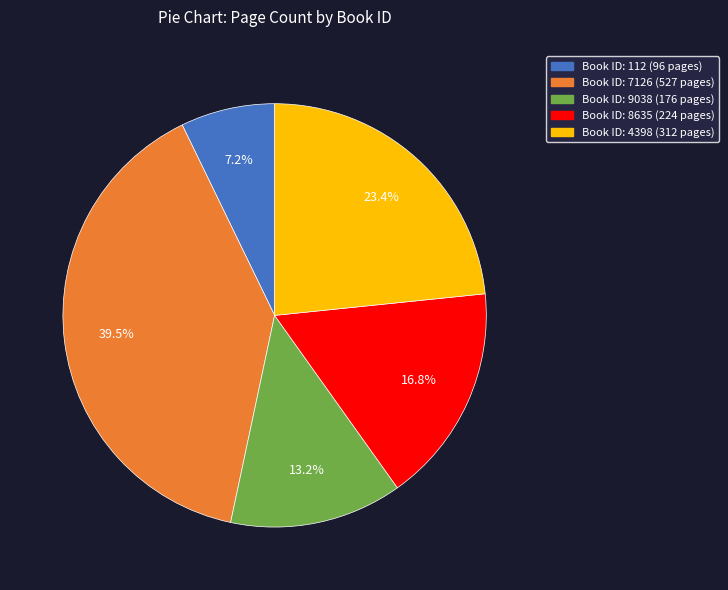

Is there a majority slice in this chart?

No